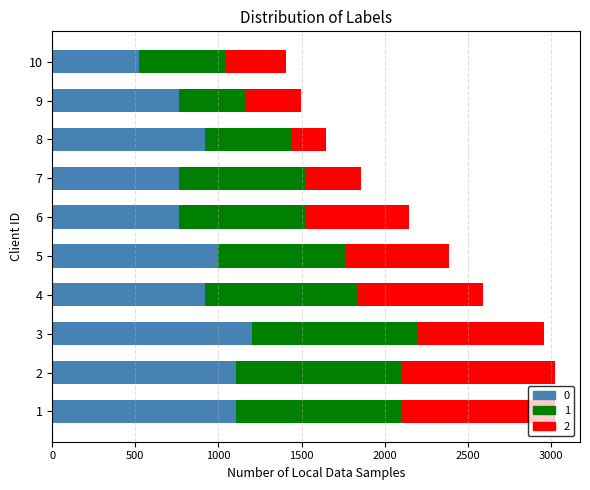

Count the number of data series in this chart.

3